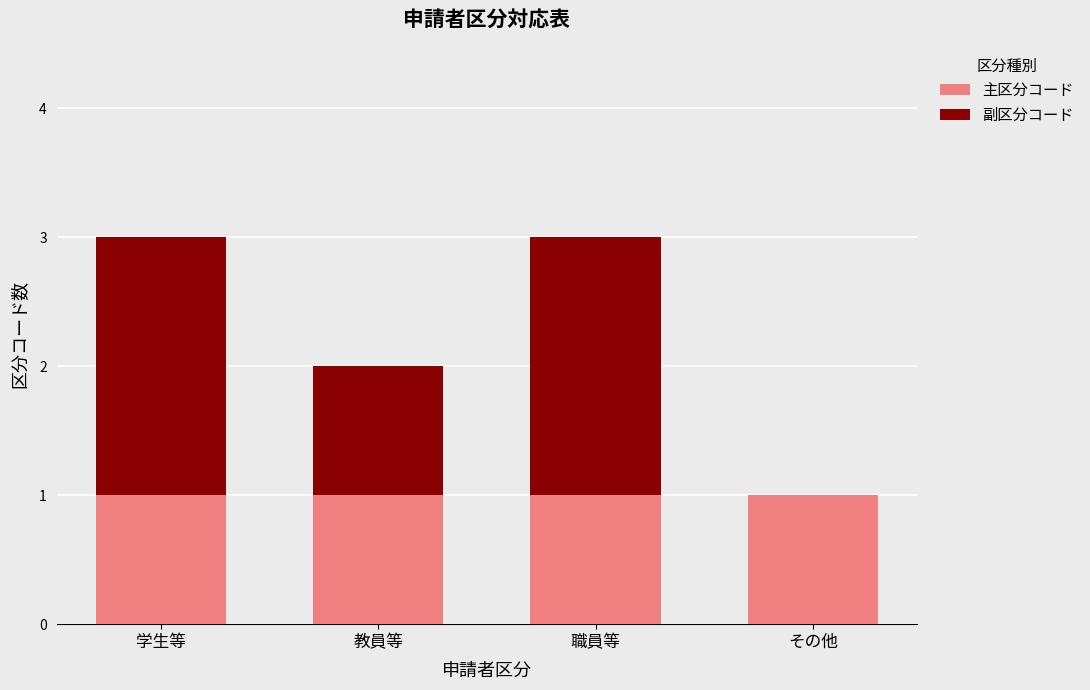

Is it true that 主区分コード equals 1 at 教員等?

True